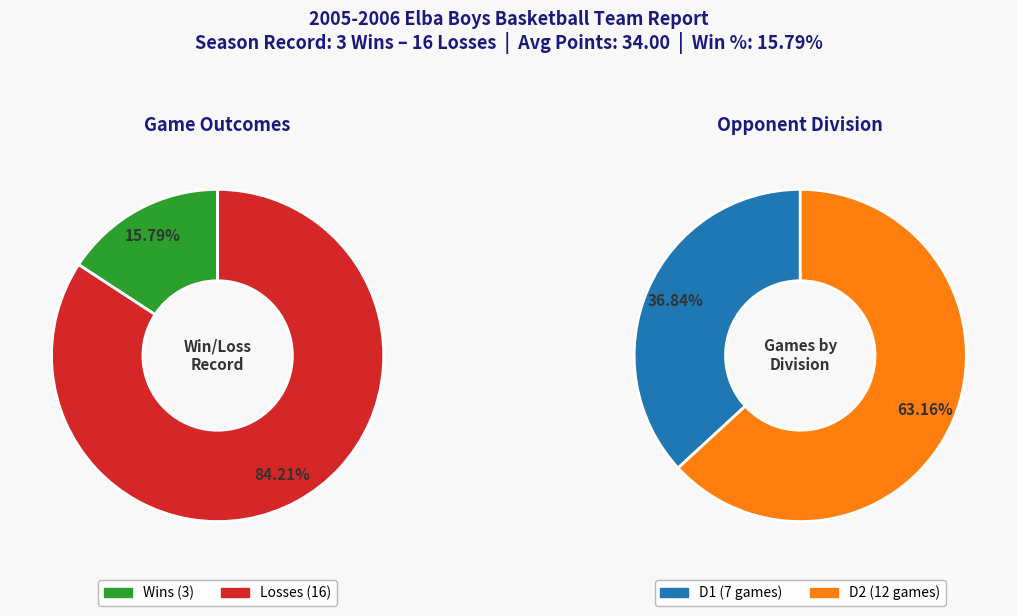

True or false: L accounts for 98% of the total.

False